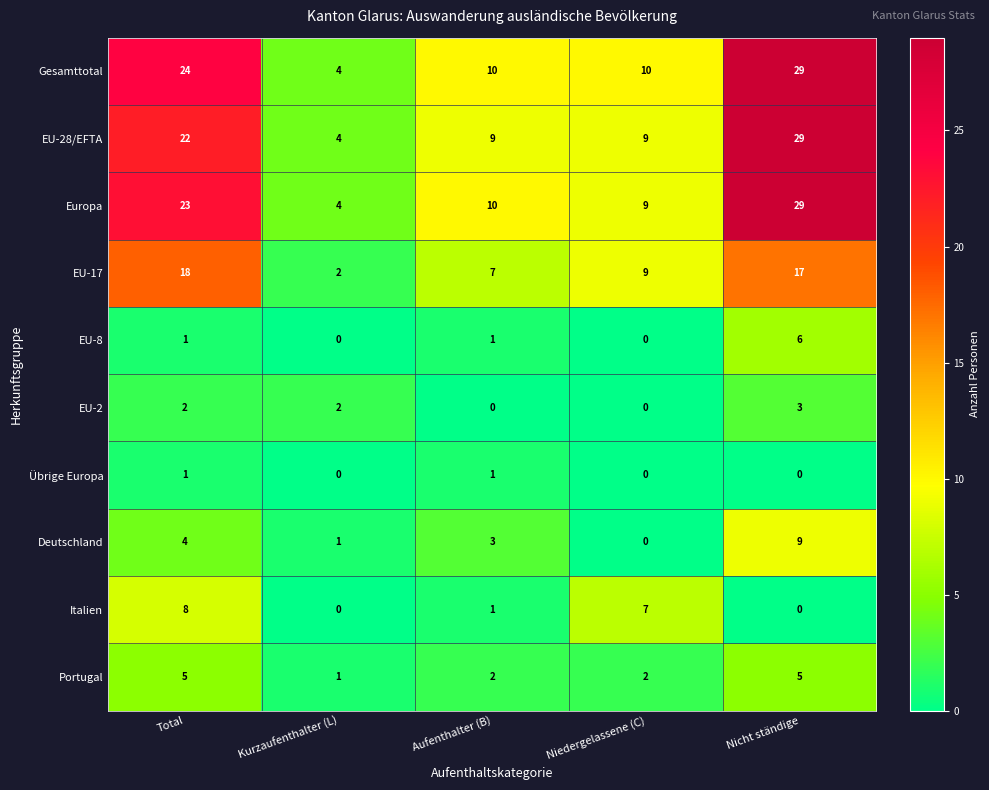

Count the EU-2 values in the range 0 to 2.

4